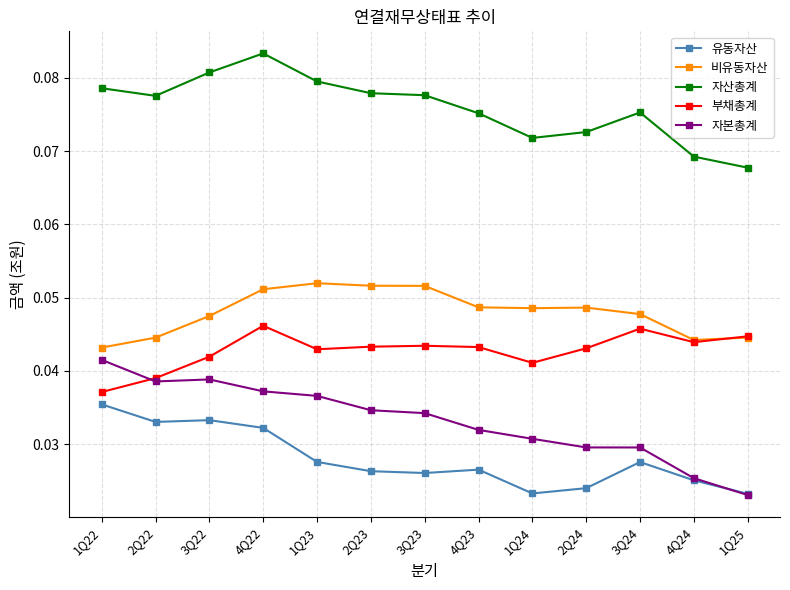

Where is the first local minimum for 자본총계?

2Q22